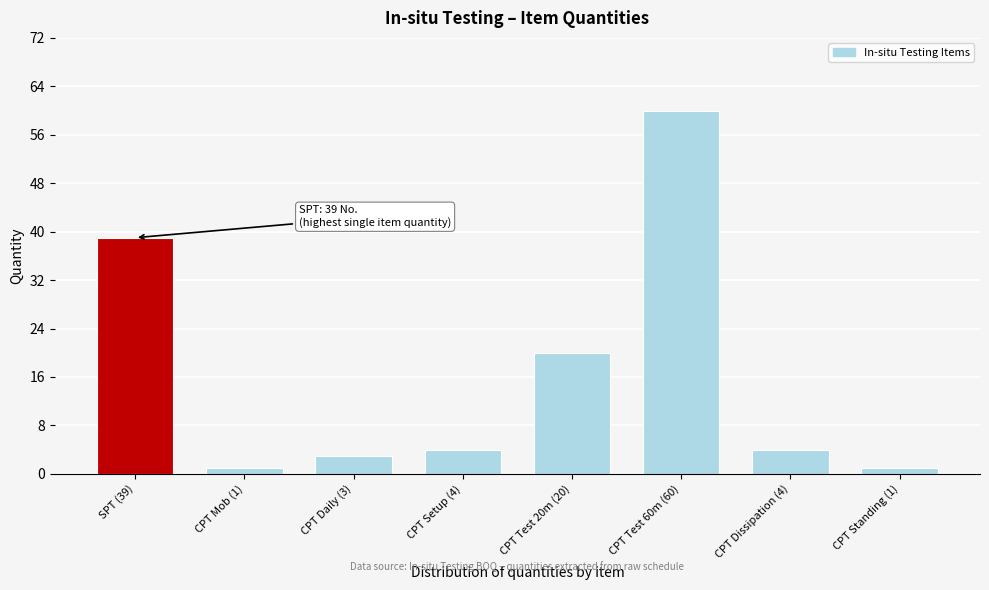

Reading right to left, transcribe all the data shown in this chart.

1	4	60	20	4	3	1	39